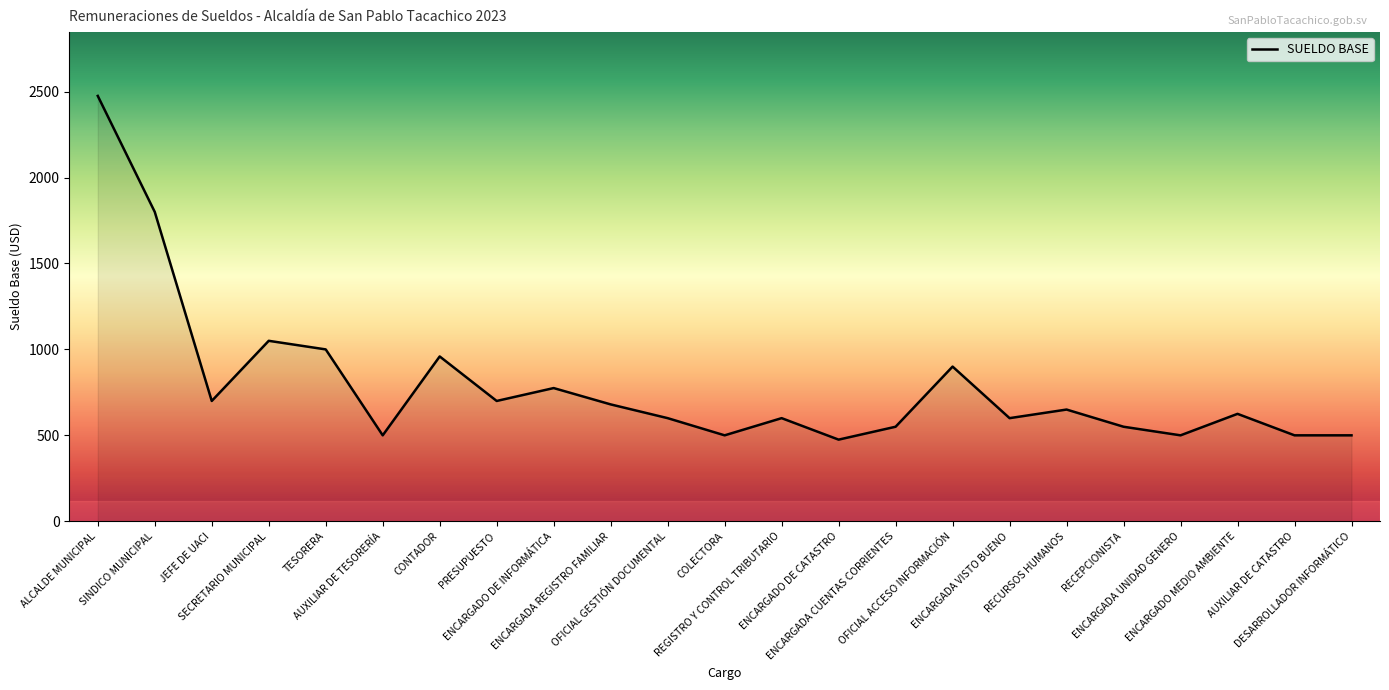

Is it true that the value at PRESUPUESTO is 157?

False